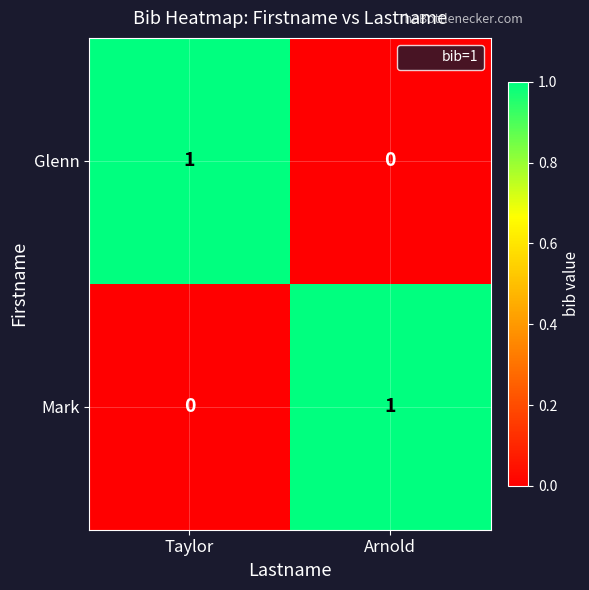

At which label does Glenn reach its minimum?

Arnold